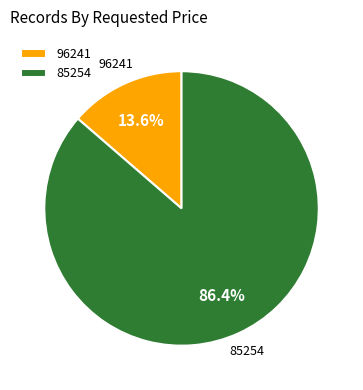

Which slice is the largest?

85254